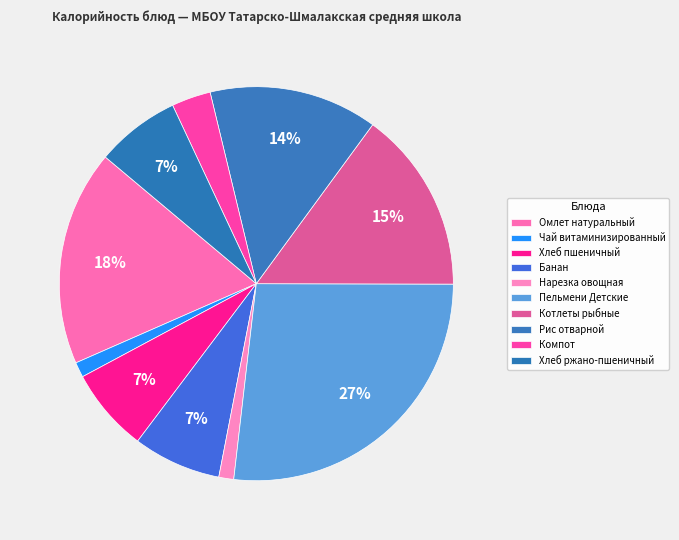

How many slices are in this pie chart?

10